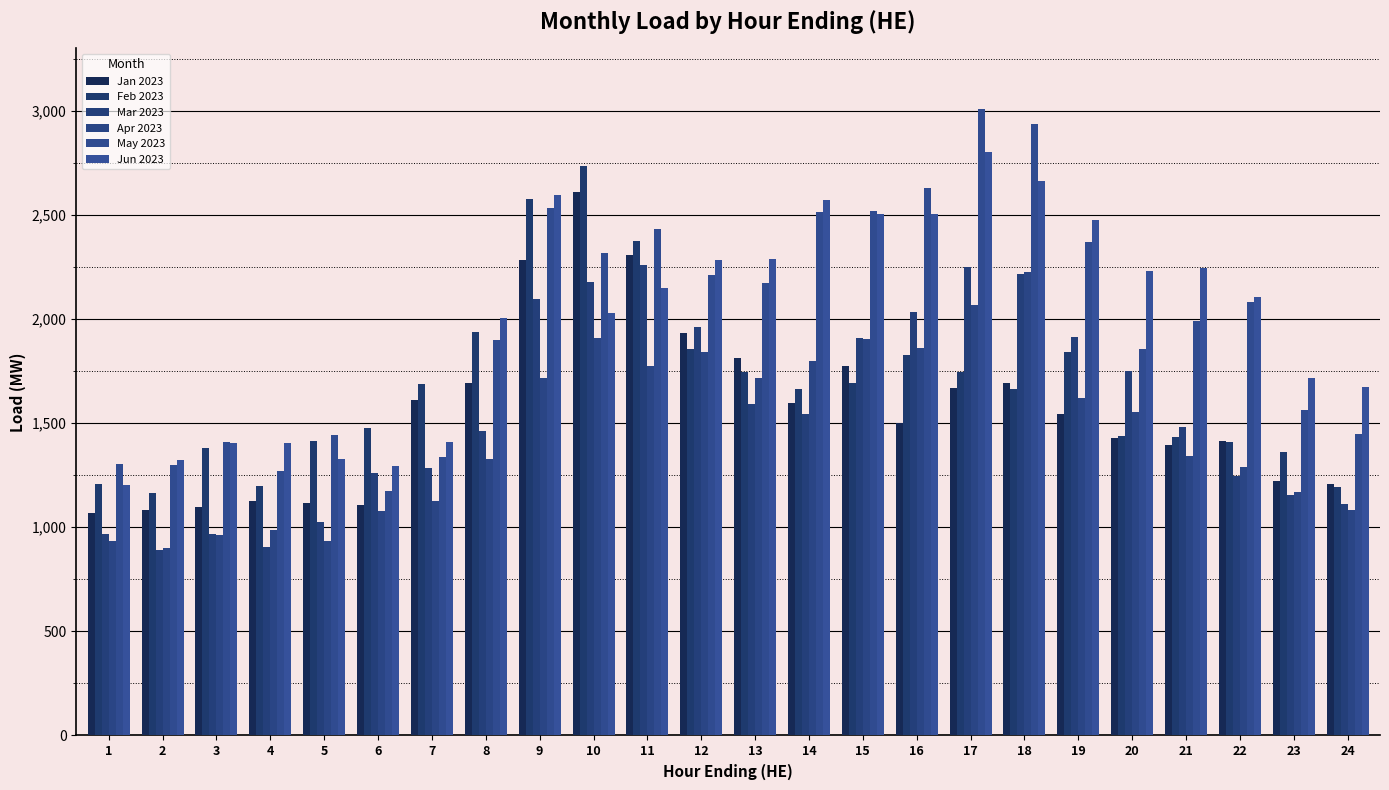

How many data points in Apr 2023 are above 1551?

12